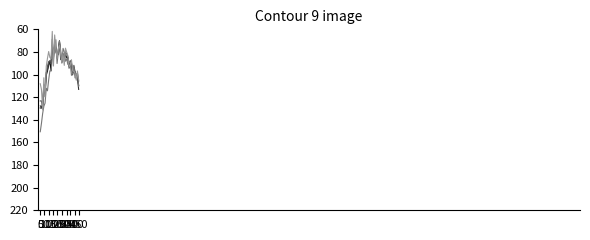

What is the smallest value displayed?

61.8